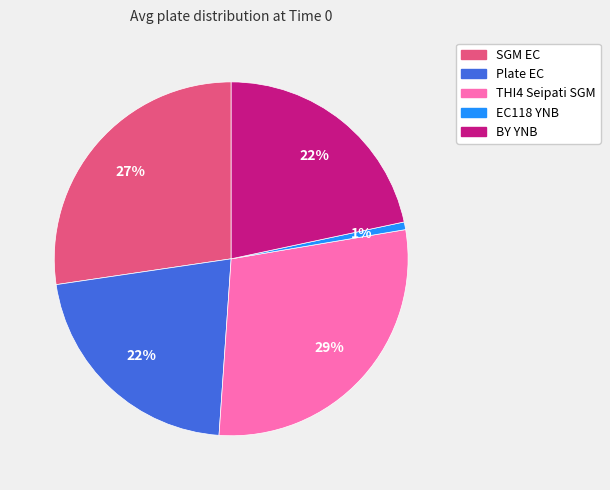

Is there any slice that represents more than half of the pie?

No